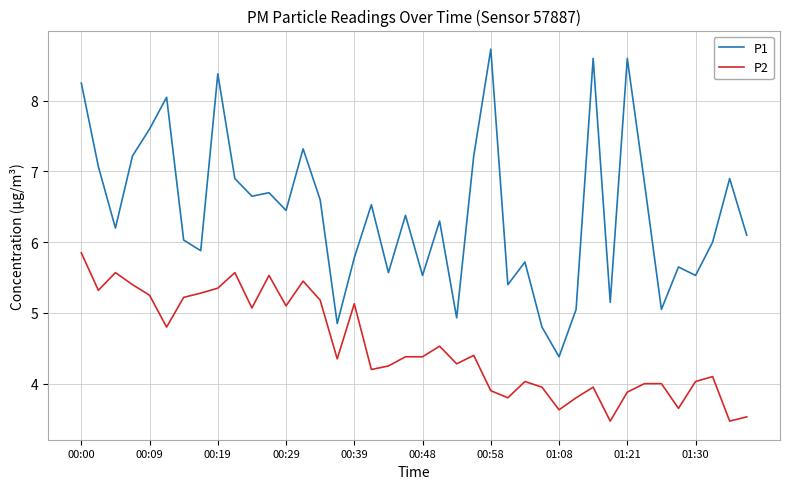

What is the maximum value shown in the chart?

8.7